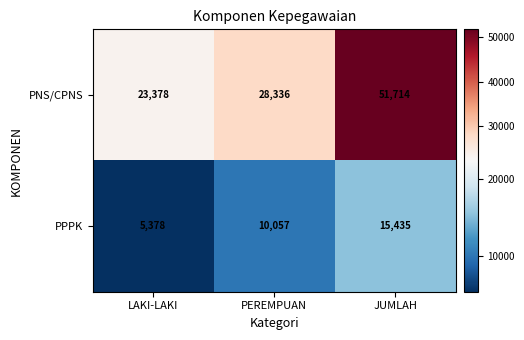

What is the average value of the PPPK series?

10290